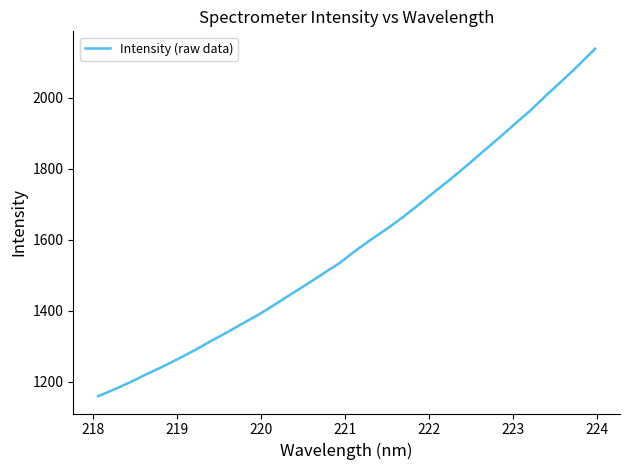

What is the smallest value displayed?

1159.9